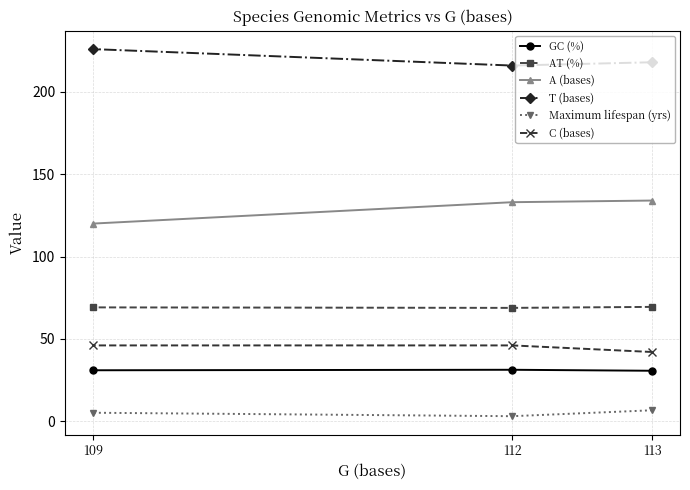

What is the difference between the maximum and minimum values in the A (bases) series?

14.0